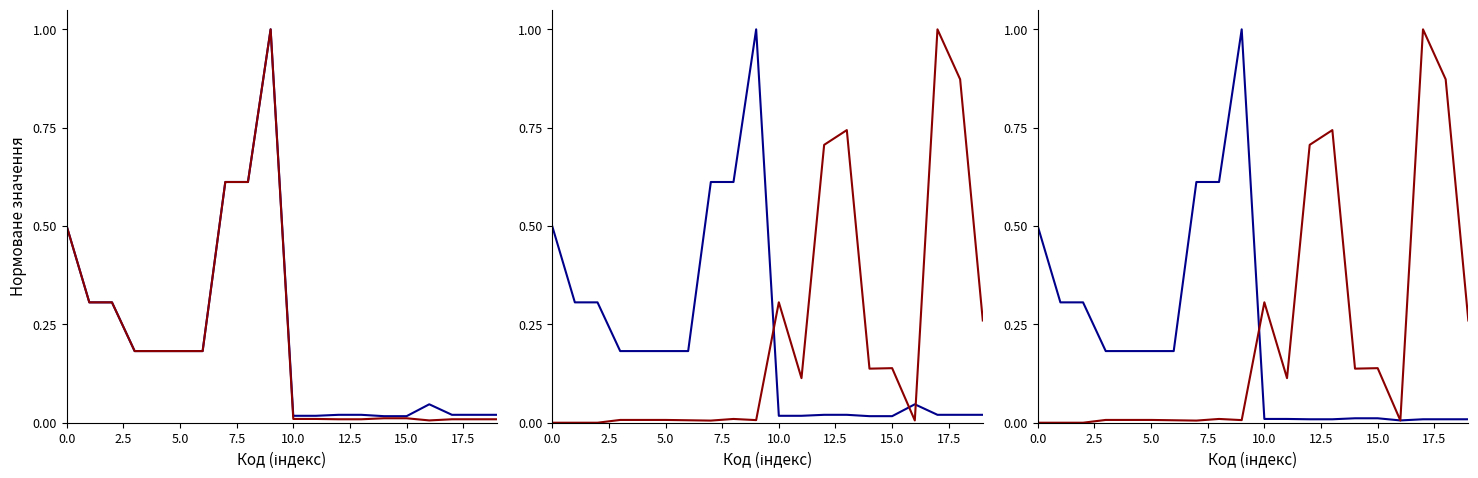

Reading left to right, transcribe all the data shown in this chart.

Доп. ціна: 0.5	0.3	0.3	0.2	0.2	0.2	0.2	0.6	0.6	1.0	0.0	0.0	0.0	0.0	0.0	0.0	0.0	0.0	0.0	0.0
Ціна: 0.5	0.3	0.3	0.2	0.2	0.2	0.2	0.6	0.6	1.0	0.0	0.0	0.0	0.0	0.0	0.0	0.0	0.0	0.0	0.0
Залишок: 0.0	0.0	0.0	0.0	0.0	0.0	0.0	0.0	0.0	0.0	0.3	0.1	0.7	0.7	0.1	0.1	0.0	1.0	0.9	0.3